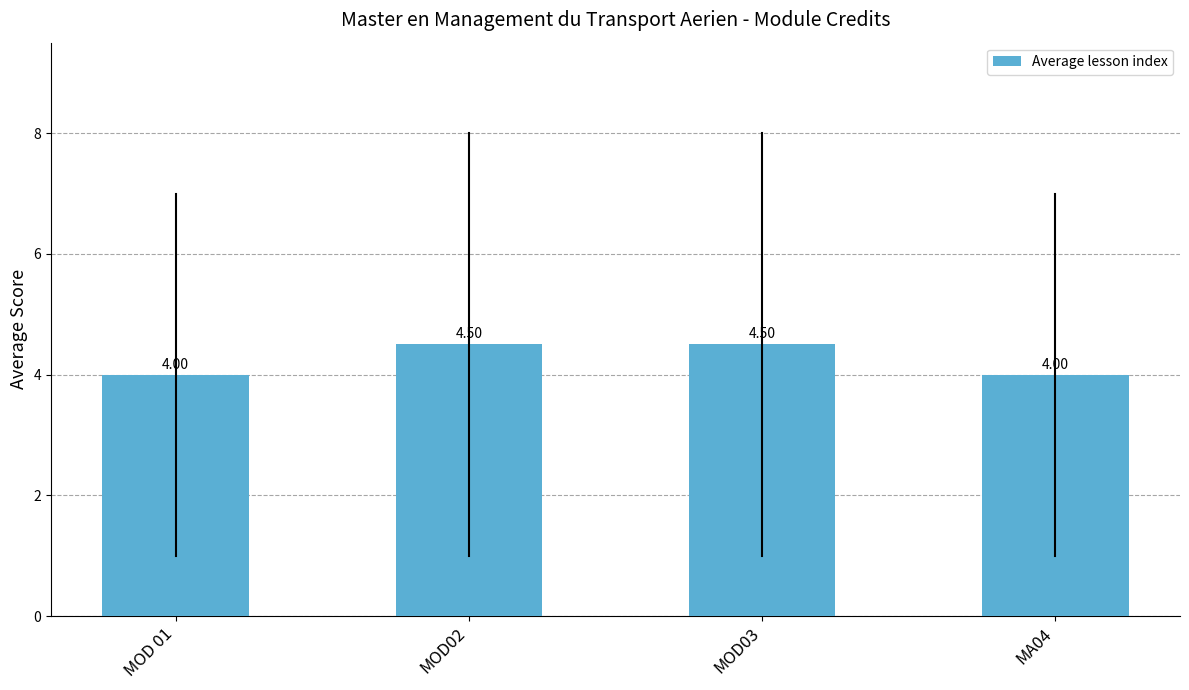

What is the sum of the values at MA04 and MOD 01?

8.0